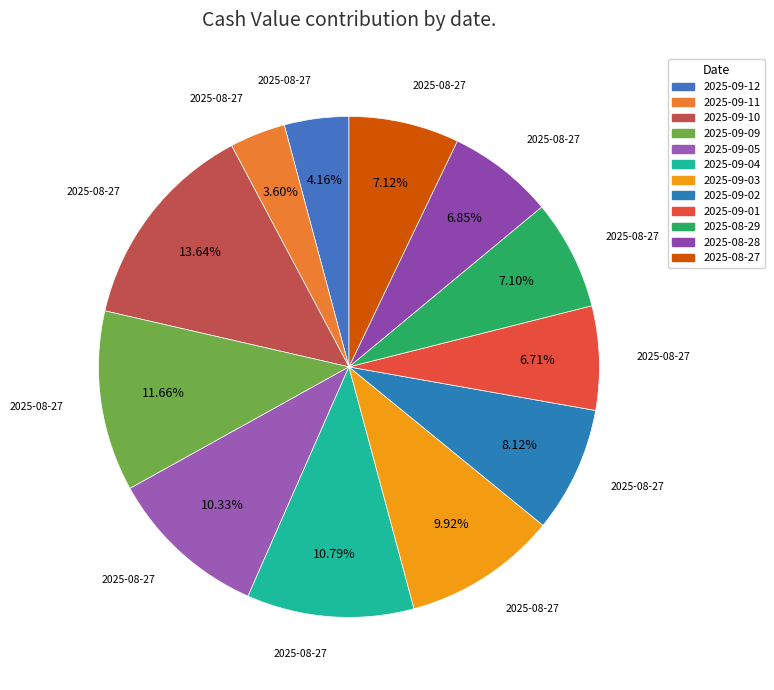

How many segments does this pie chart have?

12